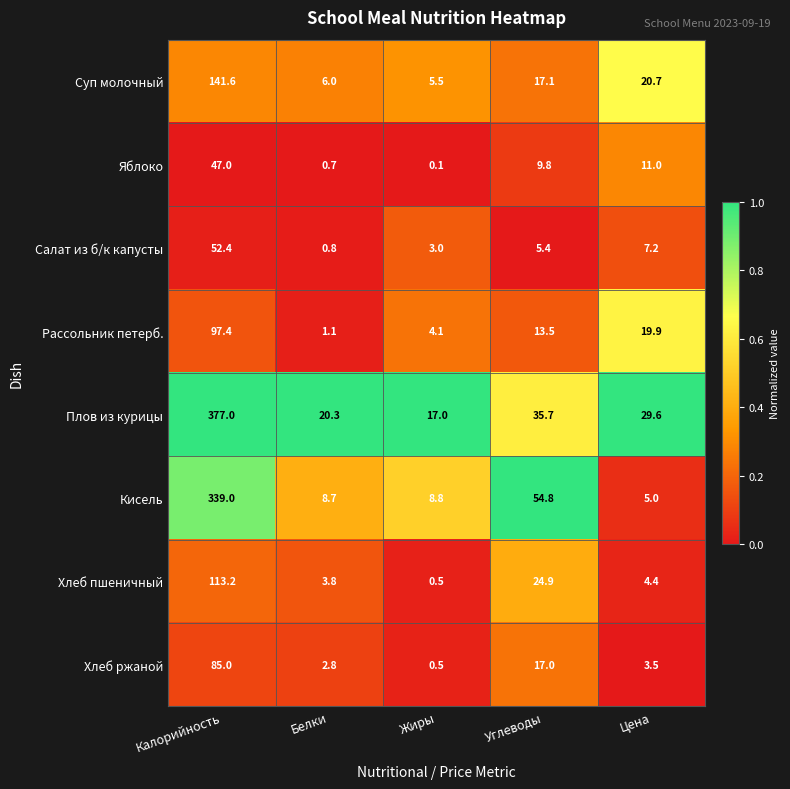

The Хлеб ржаной series shows 17.0 at Углеводы. True or false?

True